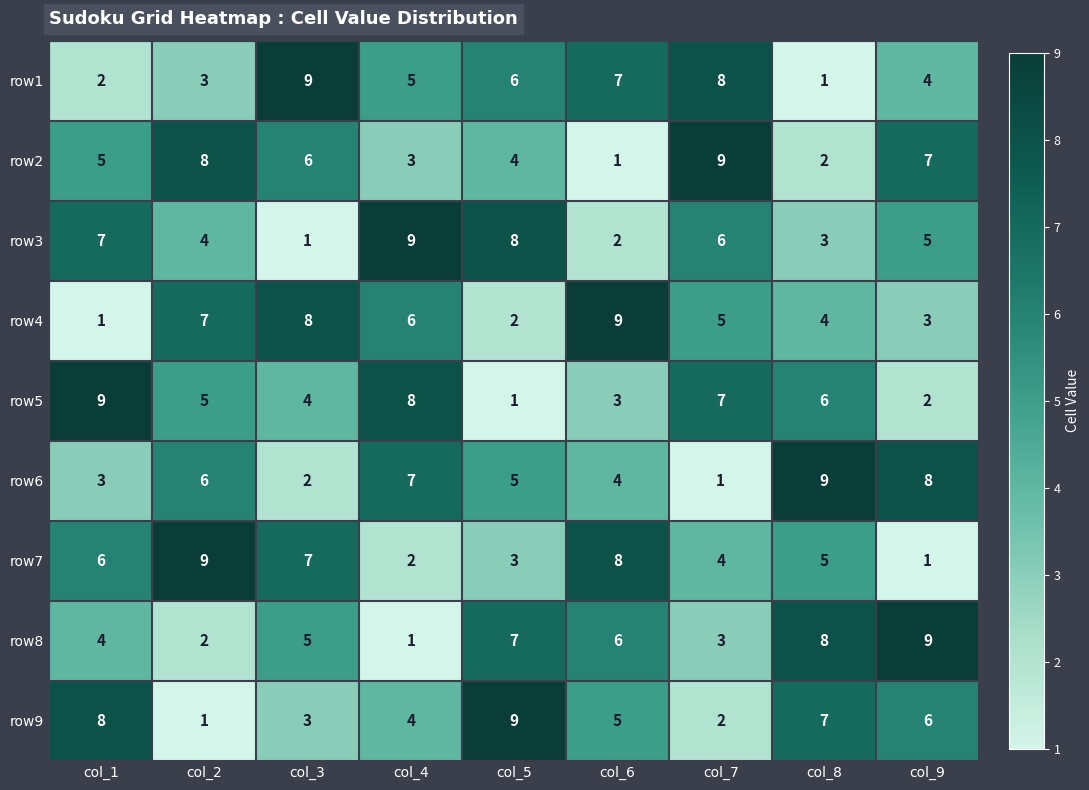

At which label does row4 reach its peak?

col_6